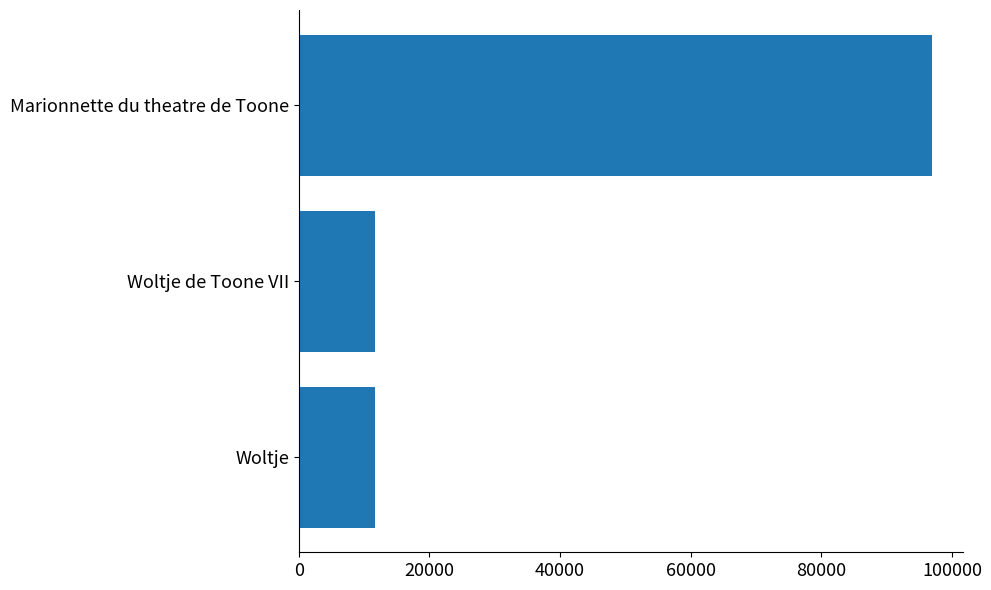

The chart shows a value of 3815 at Woltje. True or false?

False